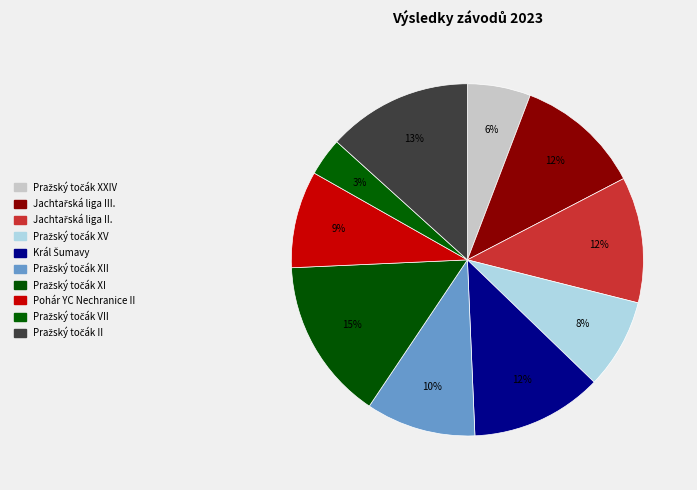

How many segments does this pie chart have?

10